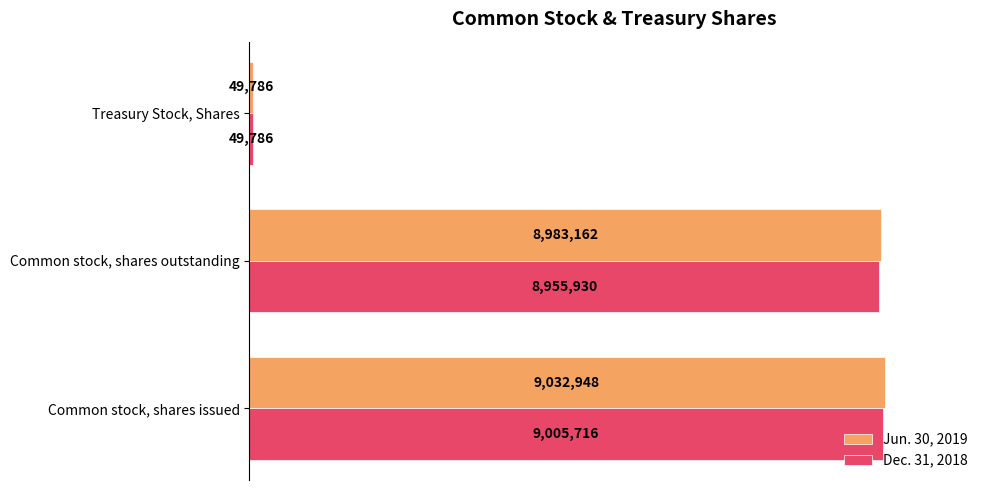

Reading left to right, list all the values displayed in this chart.

Jun. 30, 2019: 9032948	8983162	49786
Dec. 31, 2018: 9005716	8955930	49786